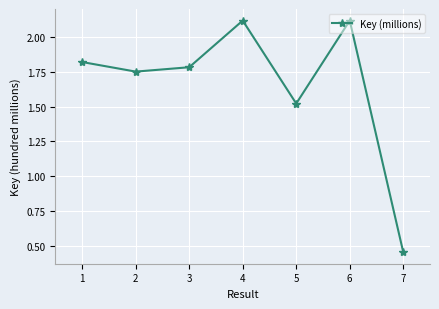

What is the ratio of the value at 7 to the value at 5?

0.3